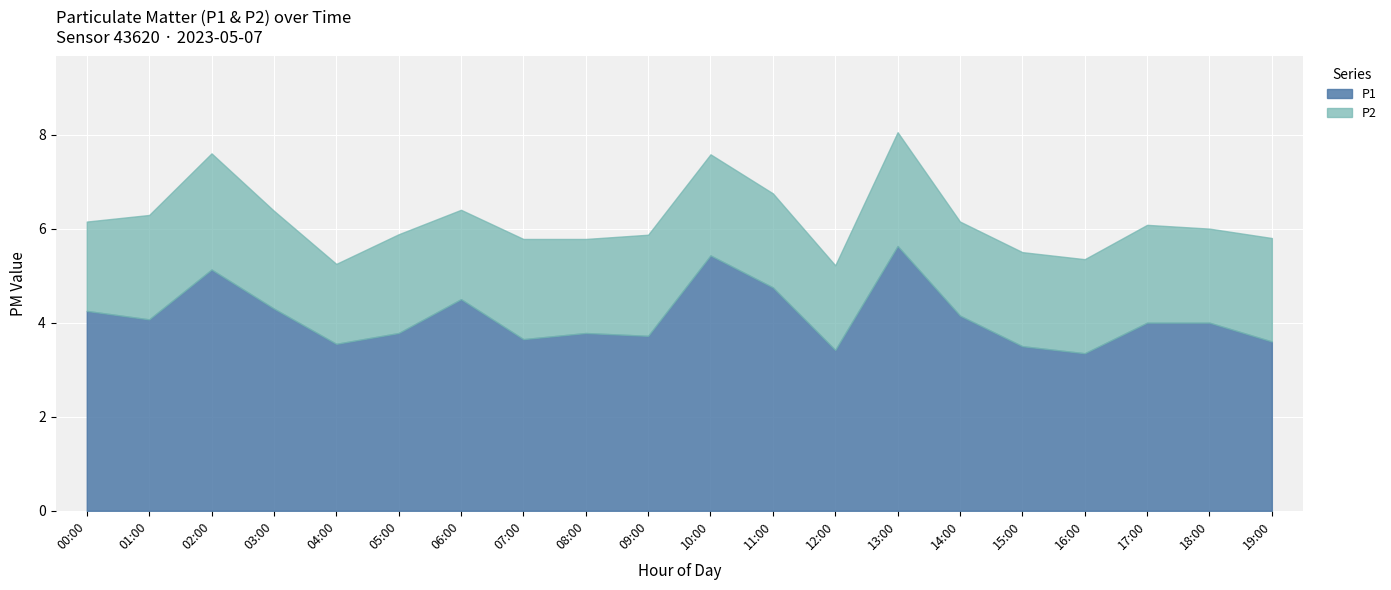

What value does the P1 series have at 14:00?

4.2